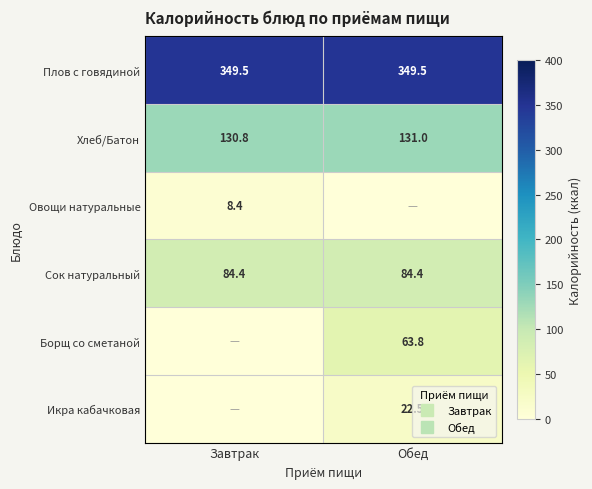

What is the lowest value of the Плов с говядиной series?

349.5